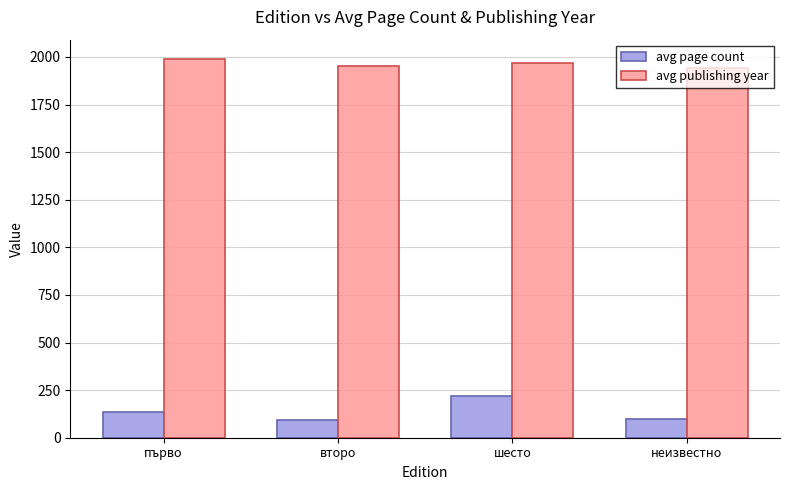

The avg page count series shows 169.4 at неизвестно. True or false?

False